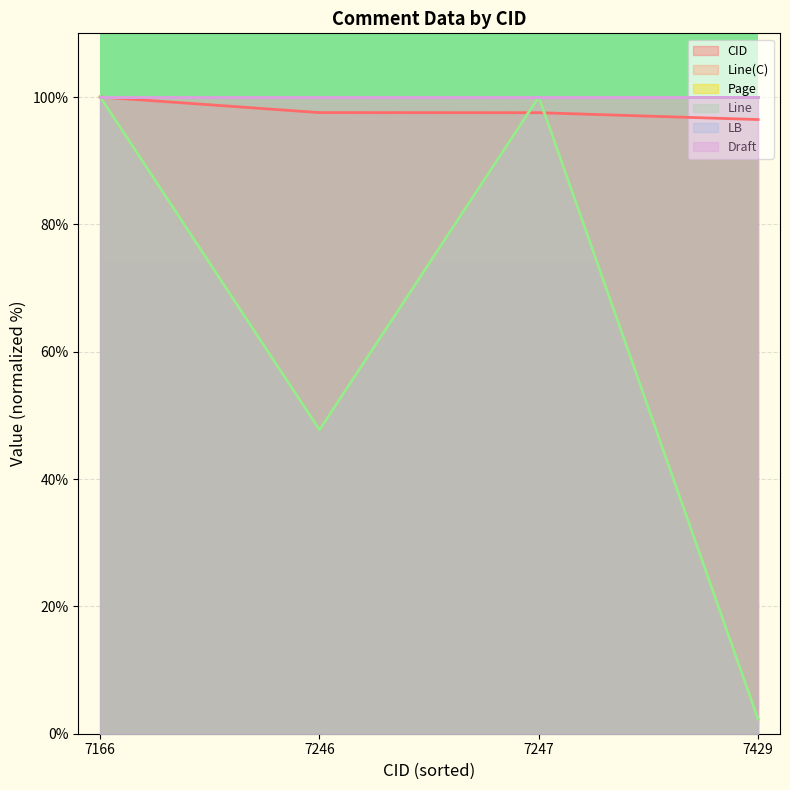

What is the highest value of the CID series?

100.0